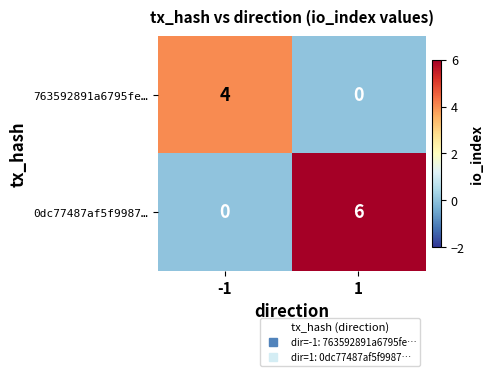

Which series has the widest spread of values?

0dc77487af5f9987…